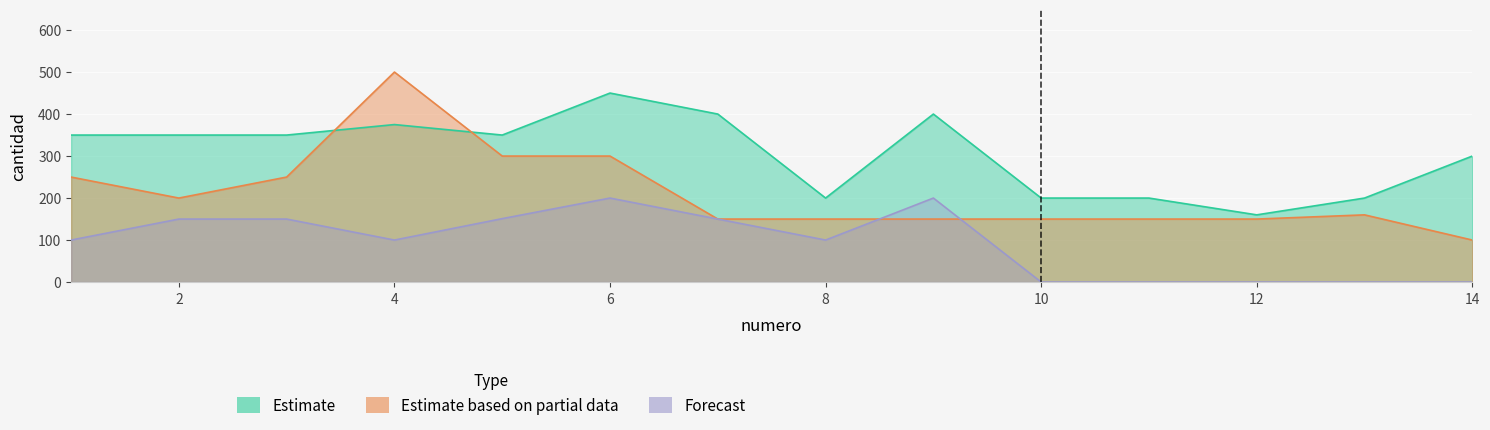

True or false: Estimate has a value of 298 at 10.

False